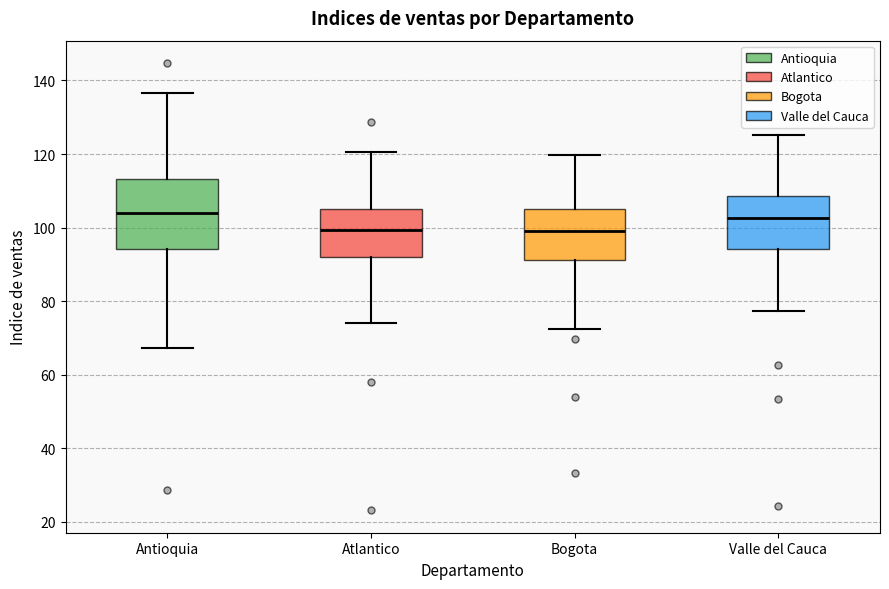

Where is the lower edge of the box for Valle del Cauca on the y-axis? The values are not printed on the chart, so give them approximately, as read against the axis.

94